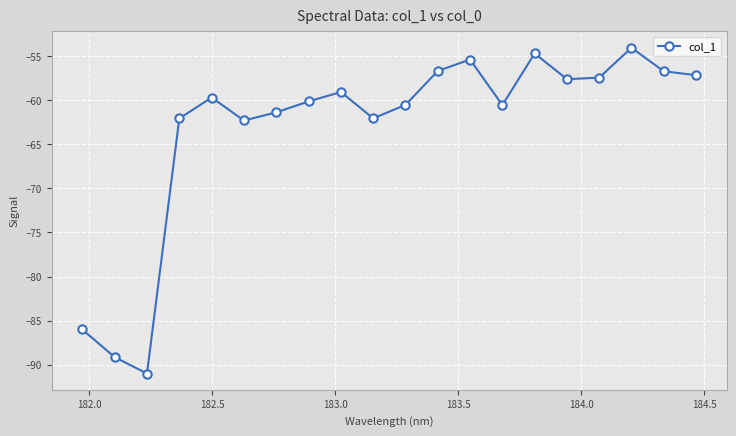

What is the greatest value displayed?

-54.0